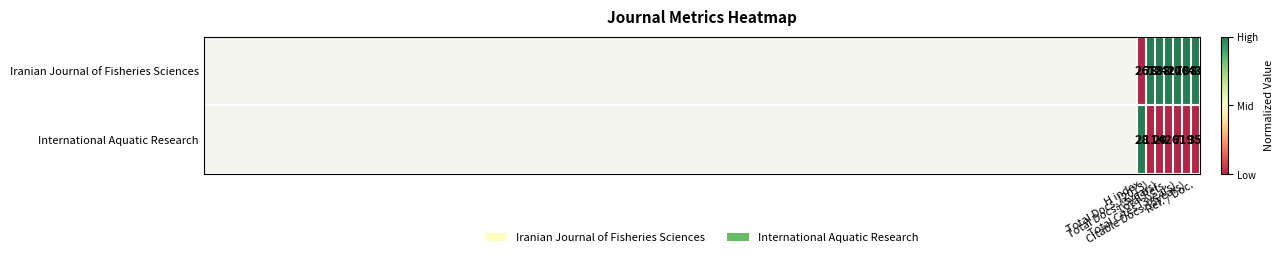

Which series has the largest total across all categories?

Iranian Journal of Fisheries Sciences